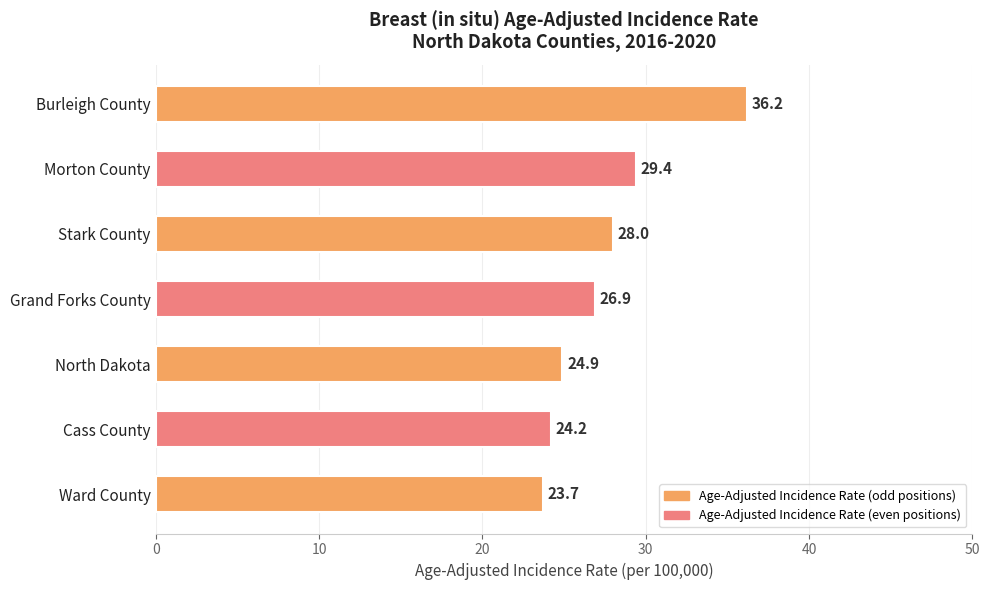

Does the chart contain stacked bars?

No